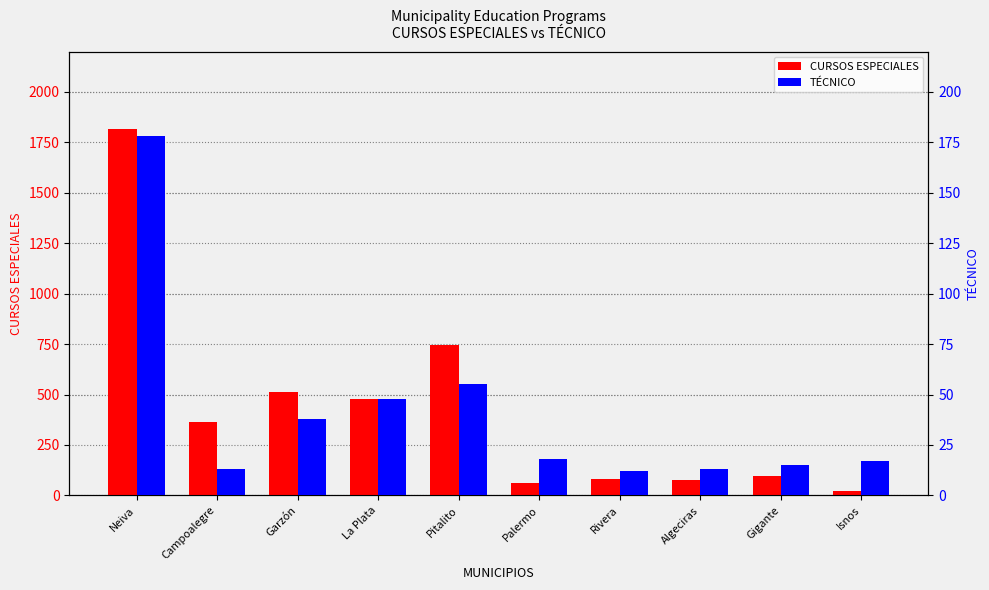

At which label is CURSOS ESPECIALES closest to 920?

Pitalito